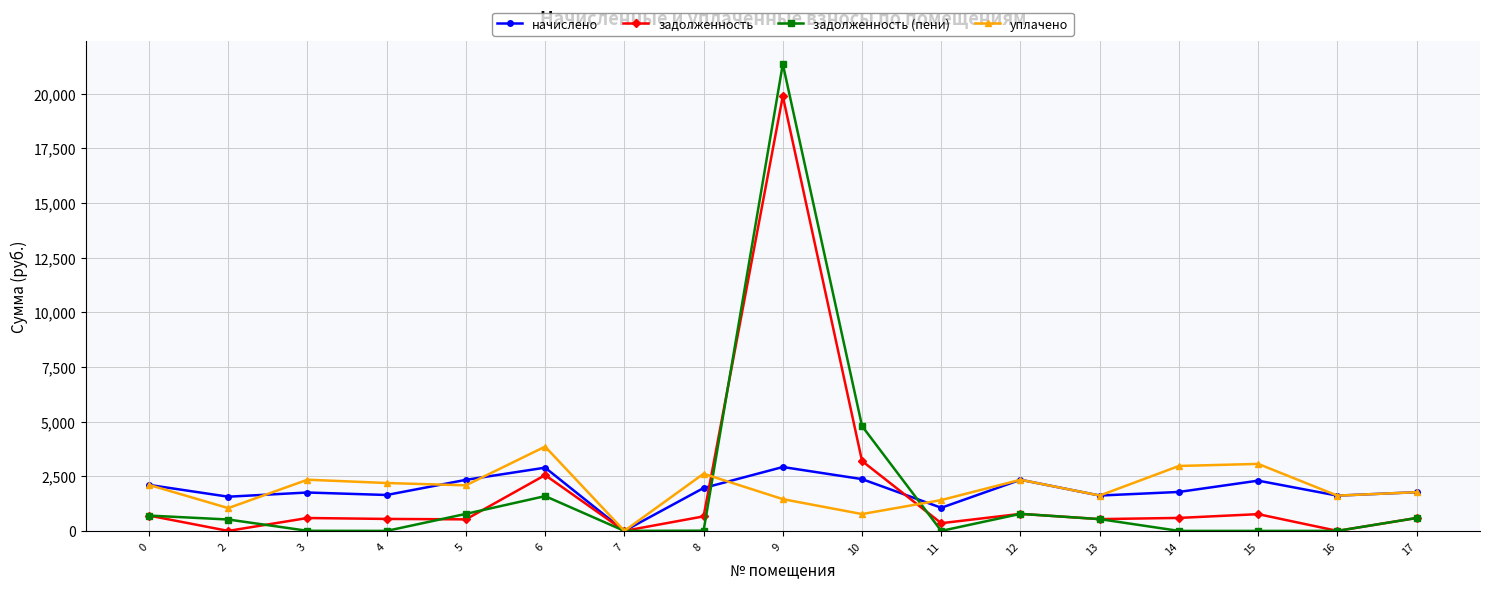

What is the value of the уплачено point at the 12th from the left?

2338.9